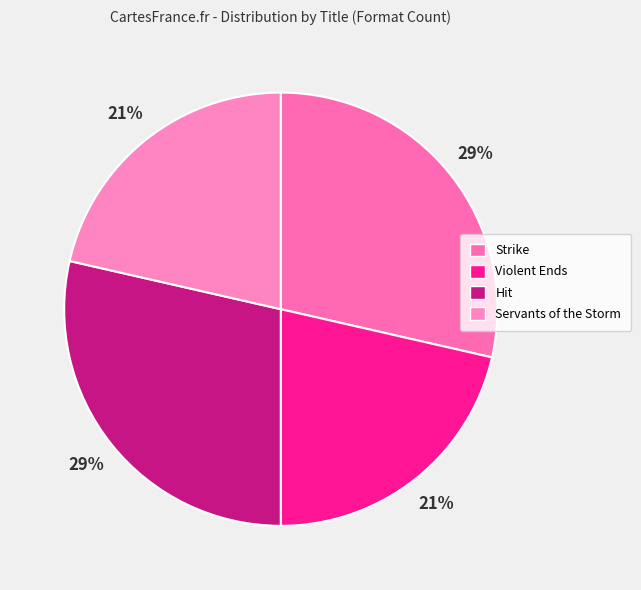

How many segments does this pie chart have?

4